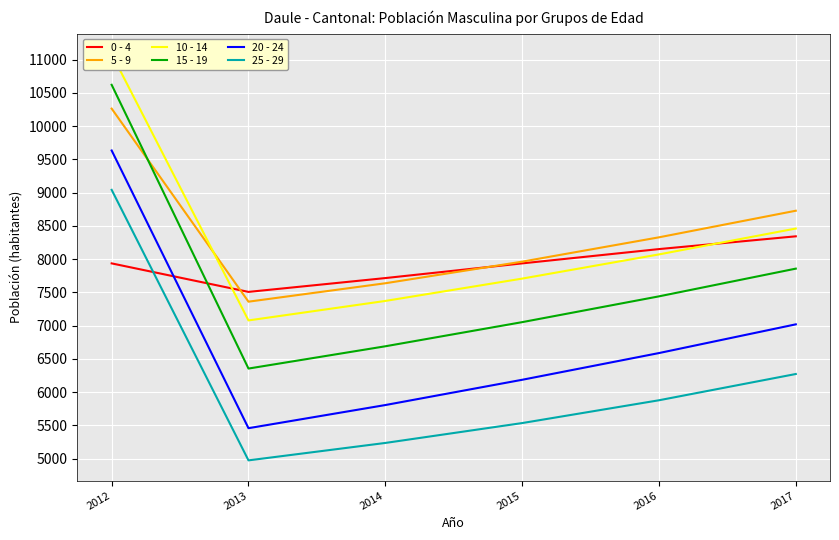

Between which two adjacent categories do 0 - 4 and 10 - 14 first intersect?

2012 and 2013